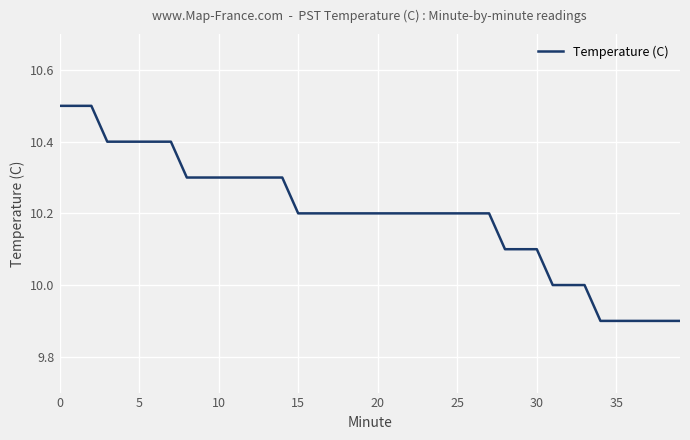

What is the minimum value shown in the chart?

9.9